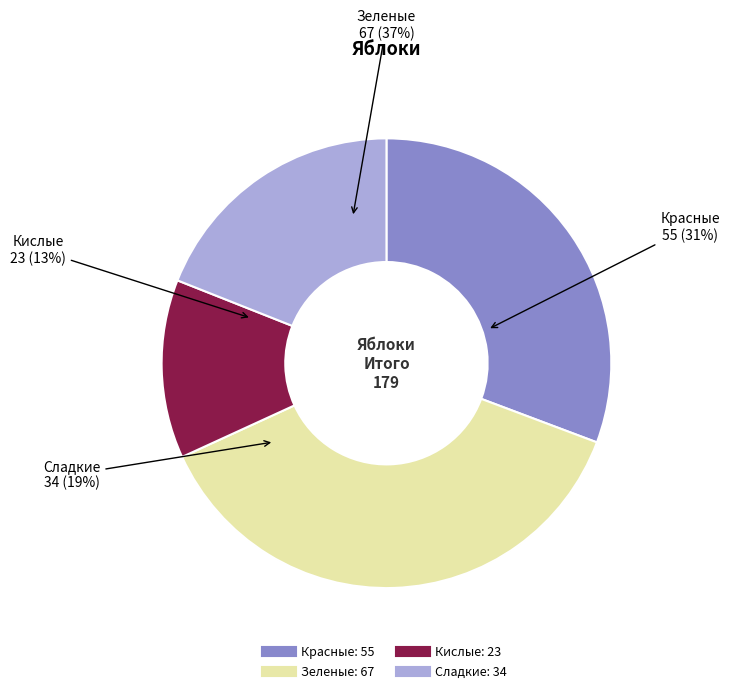

To the nearest percent, what percentage of the pie is Сладкие?

19%